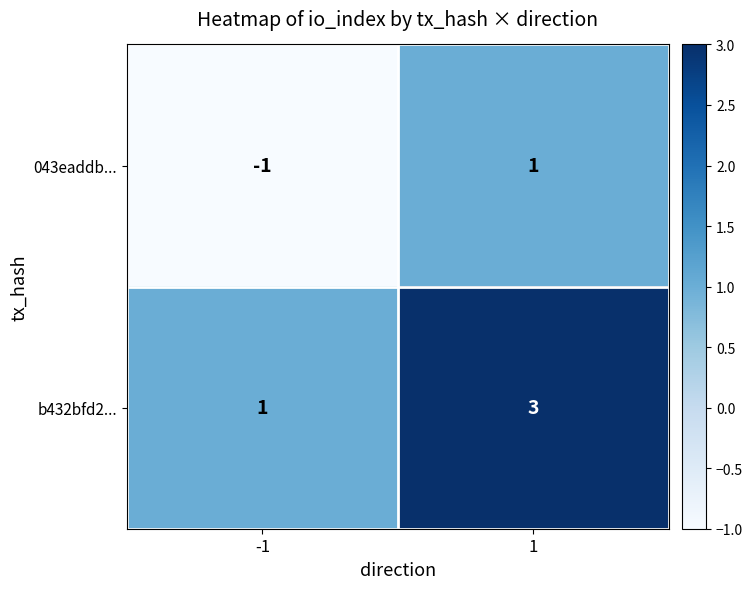

Reading left to right, list all the values displayed in this chart.

043eaddb...: -1	1
b432bfd2...: 1	3